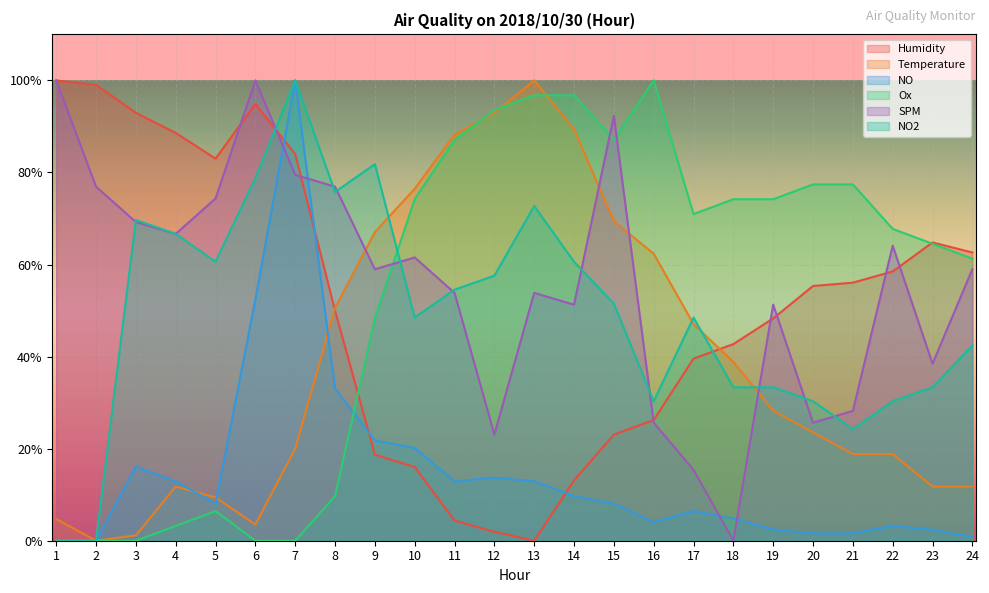

Reading right to left, what are all the values shown in this chart?

Humidity: 0.6	0.6	0.6	0.6	0.6	0.5	0.4	0.4	0.3	0.2	0.1	0.0	0.0	0.0	0.2	0.2	0.5	0.8	0.9	0.8	0.9	0.9	1.0	1.0
Temperature: 0.1	0.1	0.2	0.2	0.2	0.3	0.4	0.5	0.6	0.7	0.9	1.0	0.9	0.9	0.8	0.7	0.5	0.2	0.0	0.1	0.1	0.0	0.0	0.0
NO: 0.0	0.0	0.0	0.0	0.0	0.0	0.0	0.1	0.0	0.1	0.1	0.1	0.1	0.1	0.2	0.2	0.3	1.0	0.5	0.1	0.1	0.2	0.0	0.0
Ox: 0.6	0.6	0.7	0.8	0.8	0.7	0.7	0.7	1.0	0.9	1.0	1.0	0.9	0.9	0.7	0.5	0.1	0.0	0.0	0.1	0.0	0.0	0.0	0.0
SPM: 0.6	0.4	0.6	0.3	0.3	0.5	0.0	0.2	0.3	0.9	0.5	0.5	0.2	0.5	0.6	0.6	0.8	0.8	1.0	0.7	0.7	0.7	0.8	1.0
NO2: 0.4	0.3	0.3	0.2	0.3	0.3	0.3	0.5	0.3	0.5	0.6	0.7	0.6	0.5	0.5	0.8	0.8	1.0	0.8	0.6	0.7	0.7	0.0	0.0